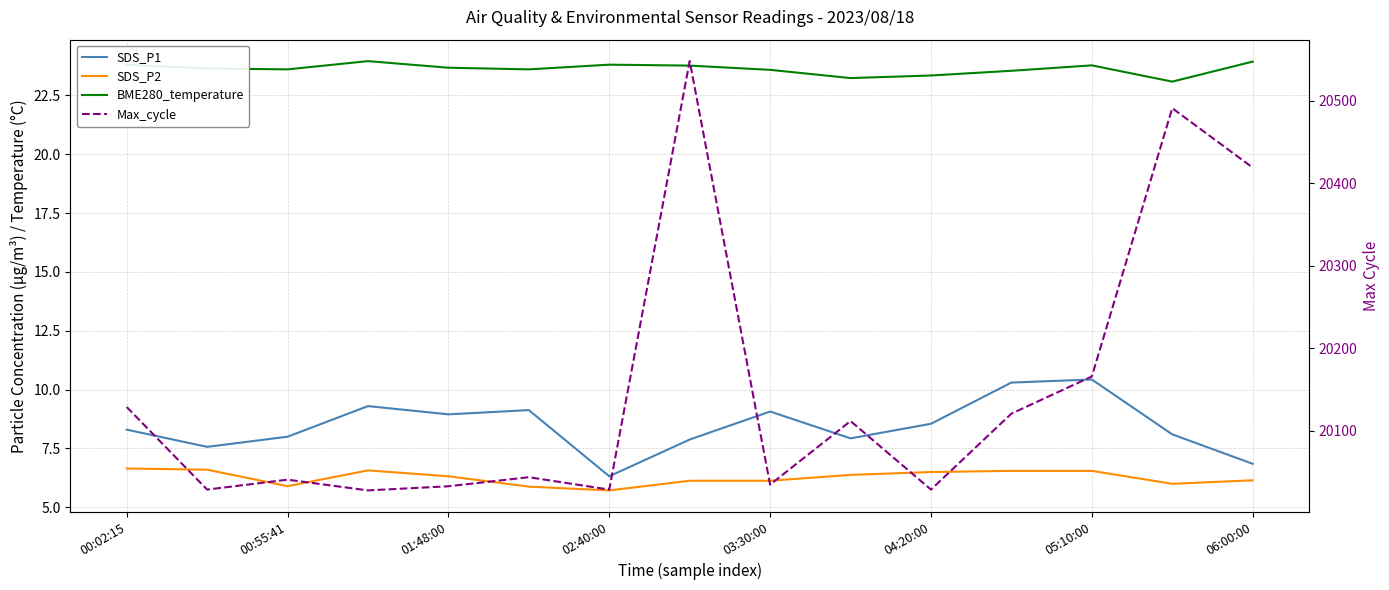

Where is SDS_P2 nearest to the value 6?

13